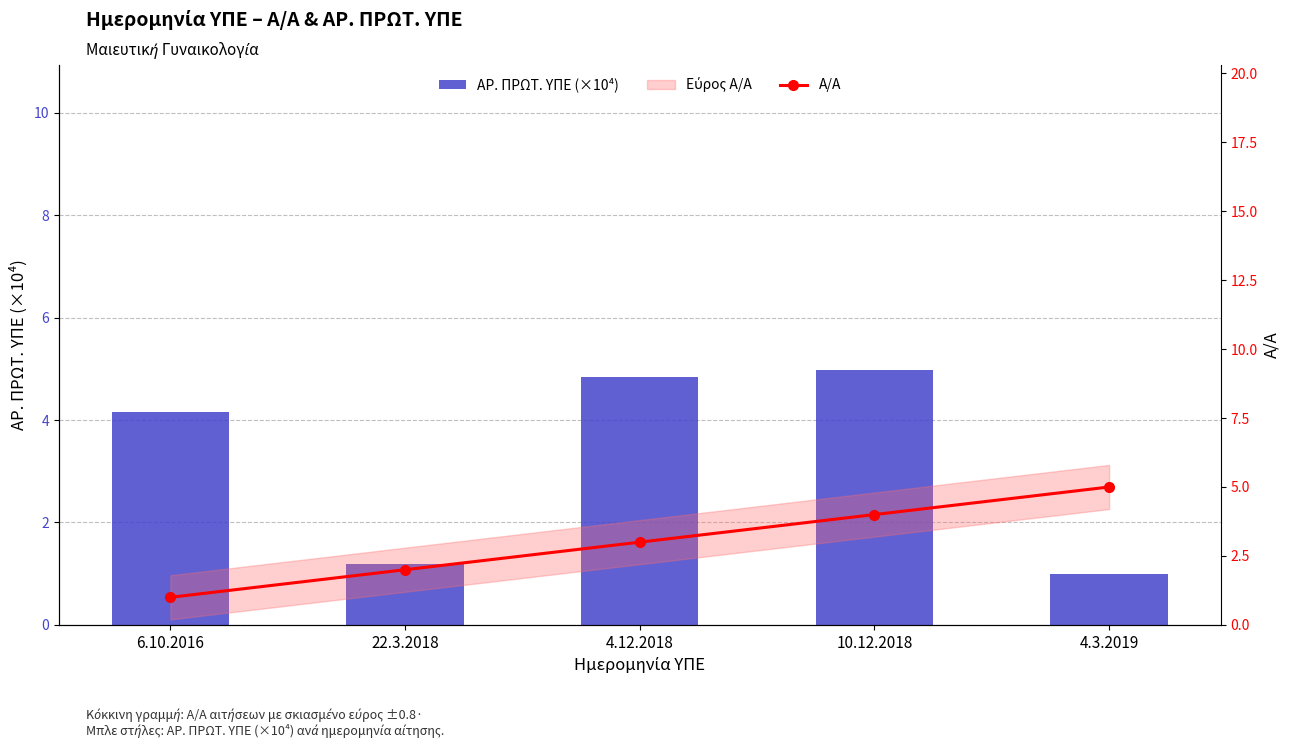

The value of ΑΡ. ΠΡΩΤ. ΥΠΕ (×10⁴) at 4.12.2018 is 4.8. True or false?

True